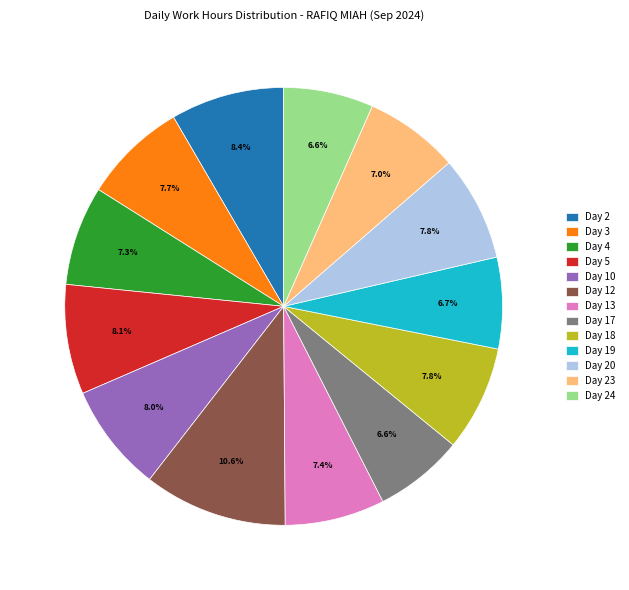

Does Day 20 account for over 50% of the chart?

No